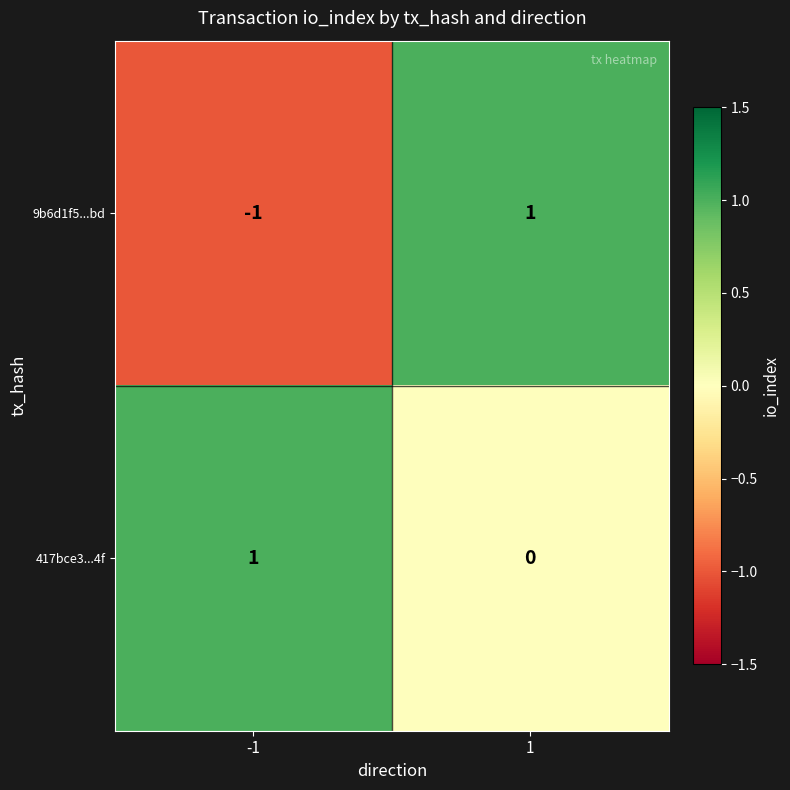

True or false: 9b6d1f5...bd has a value of 0 at 1.

False